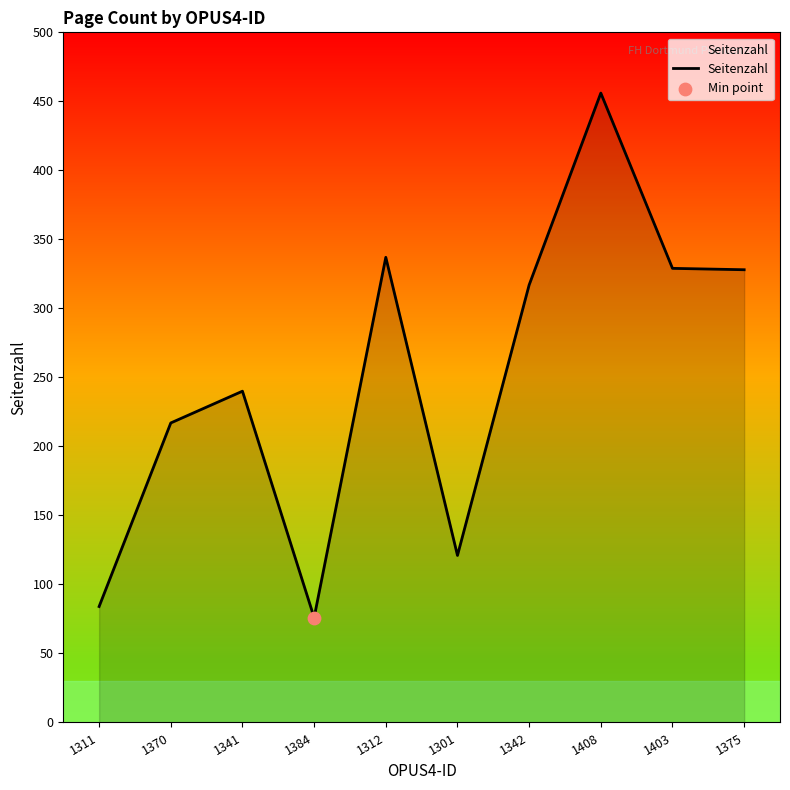

What is the change in value from 1403 to 1375?

-1